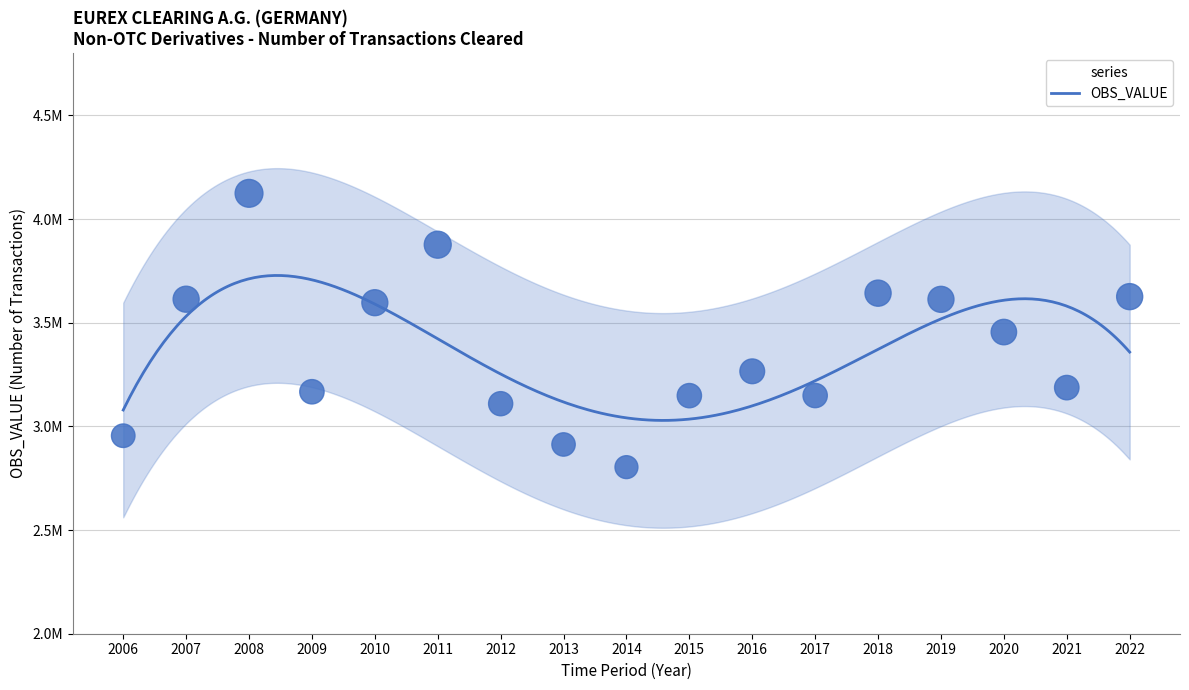

Approximately how many times larger is the value at 2011 compared to 2008?

0.9